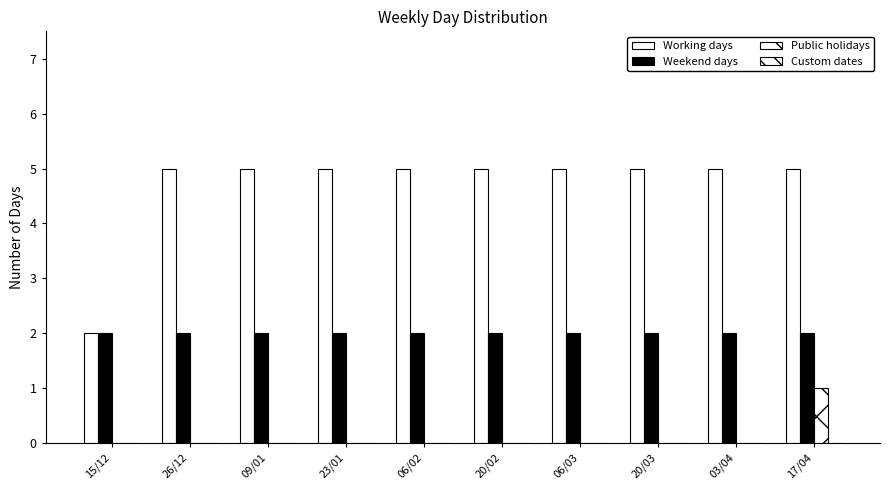

How many distinct data groups are displayed?

3